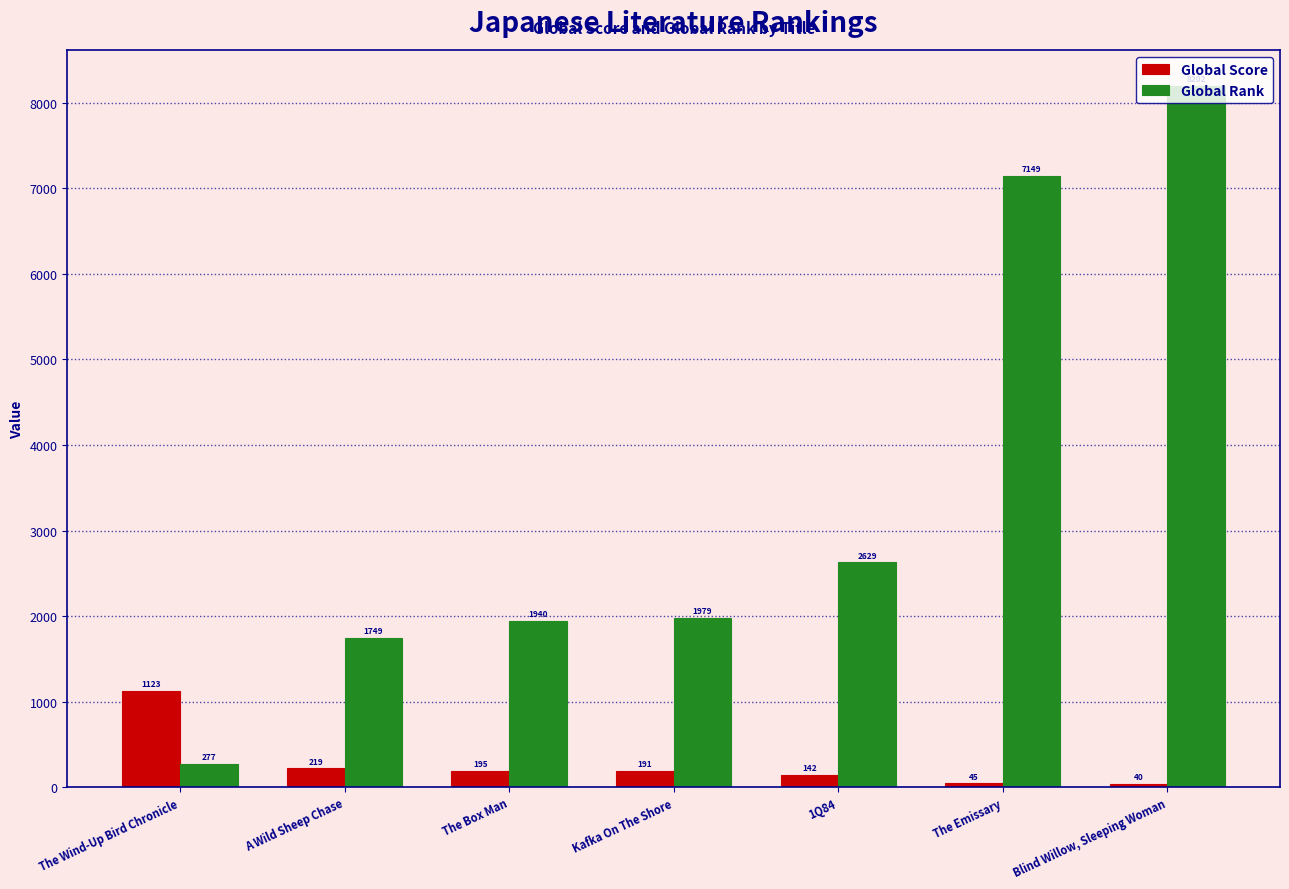

The Global Rank series shows 4042 at 1Q84. True or false?

False